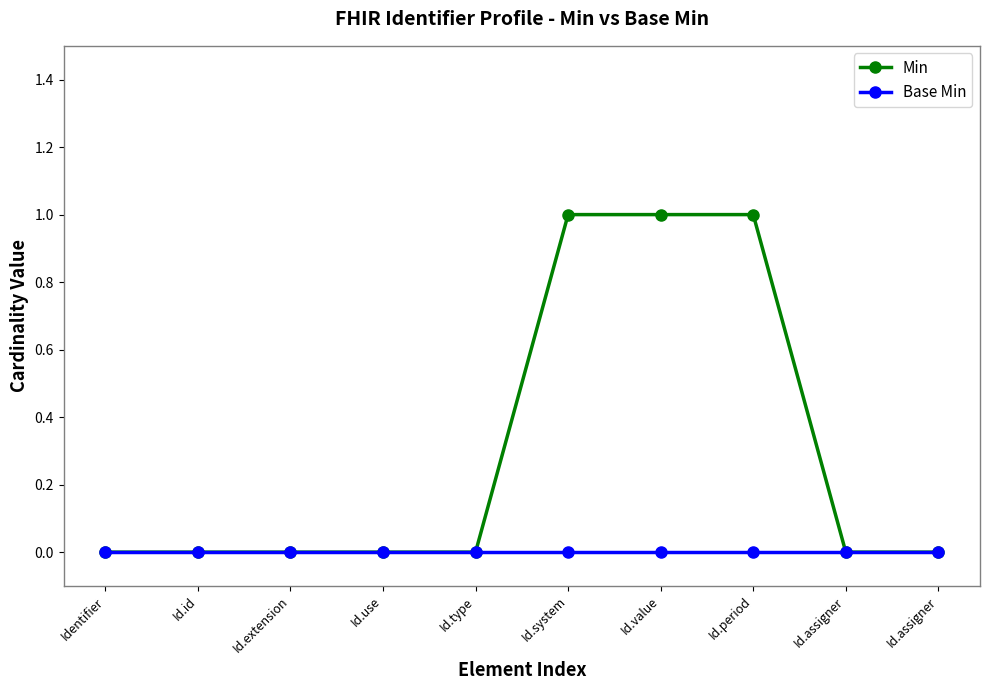

List the series in order of their overall mean, highest first.

Min, Base Min